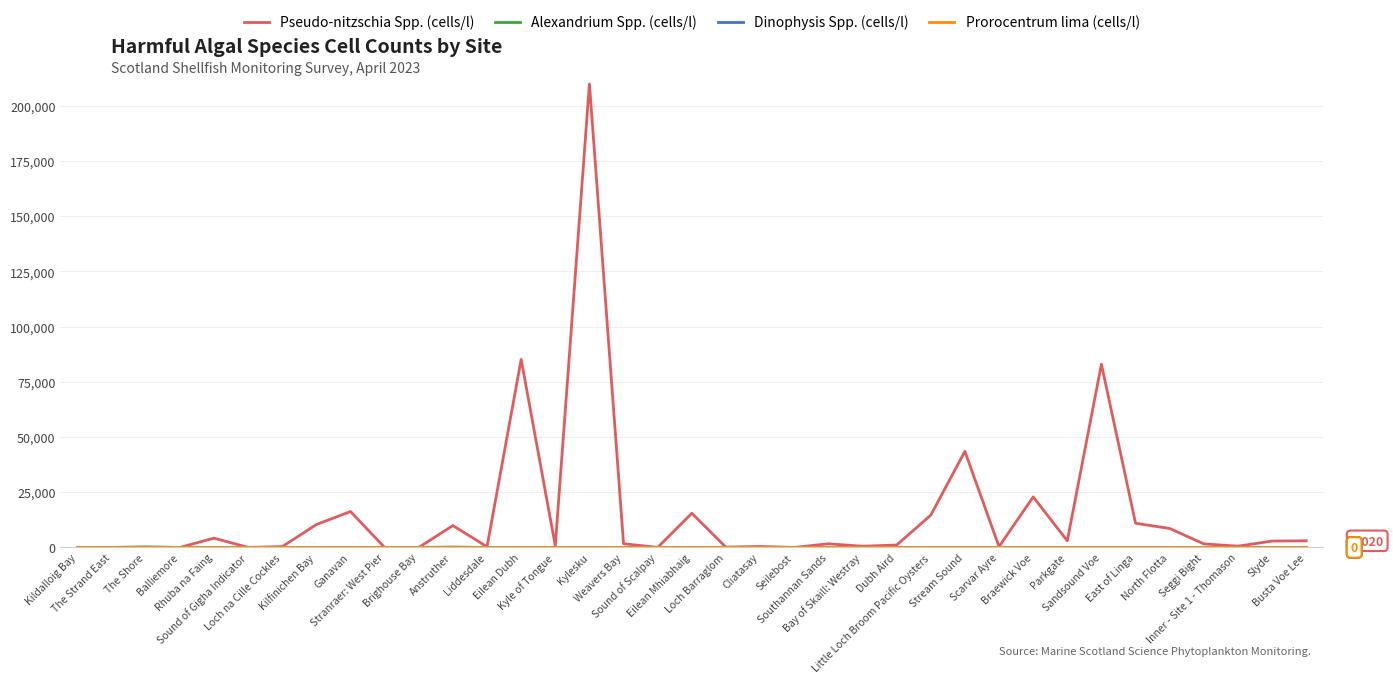

Which series has the widest spread of values?

Pseudo-nitzschia Spp. (cells/l)